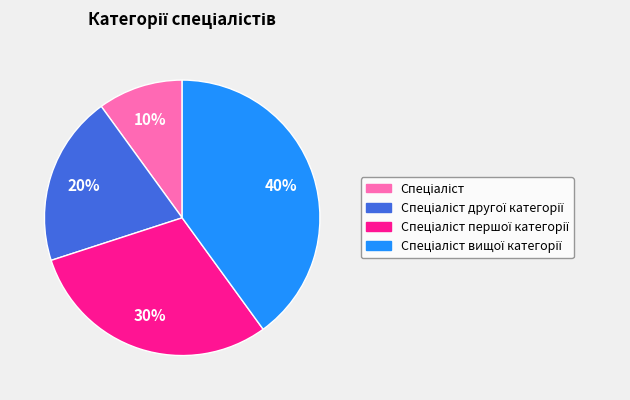

To the nearest percent, what is the difference between the largest and smallest slice percentages?

30%